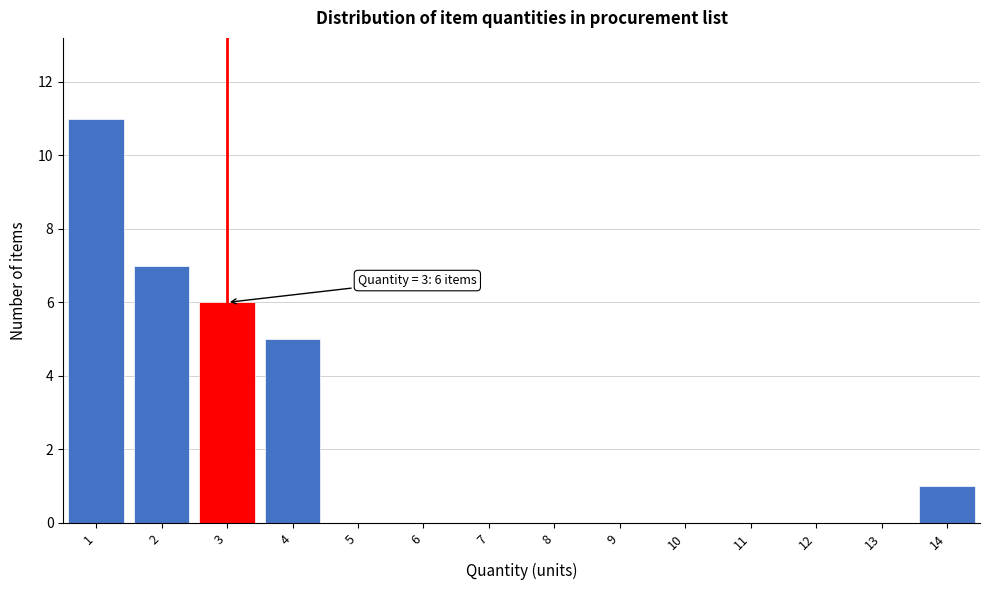

Over which range of the x-axis is the bar tallest?

0.5 to 1.5